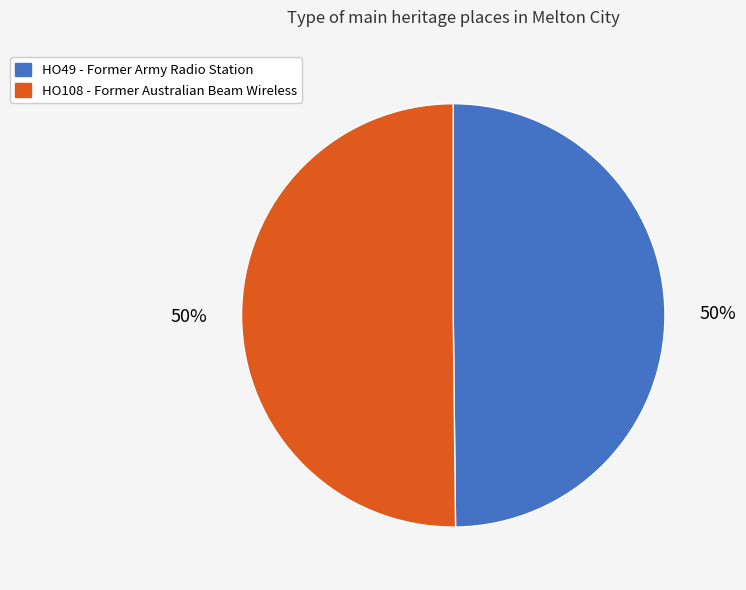

To the nearest percent, what portion does HO49 - Former Army Radio Station represent?

50%